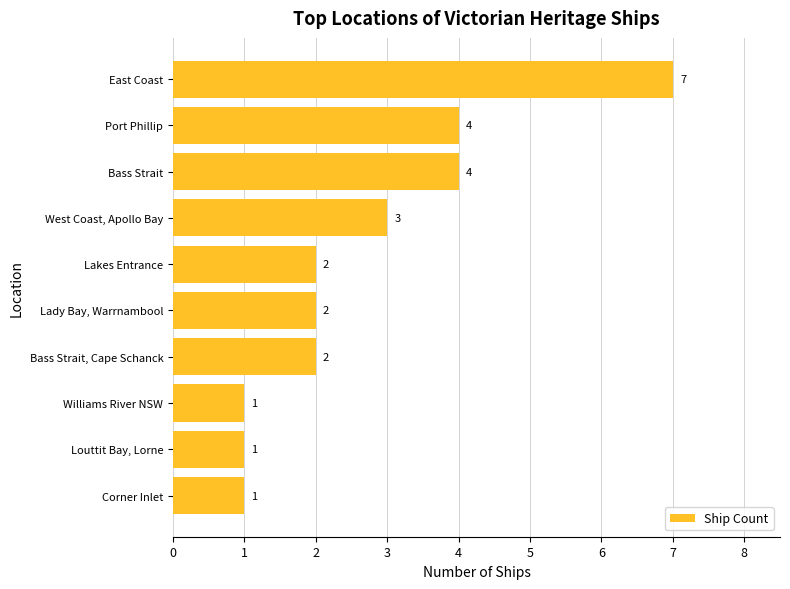

Between Bass Strait and Lakes Entrance, which is larger?

Bass Strait